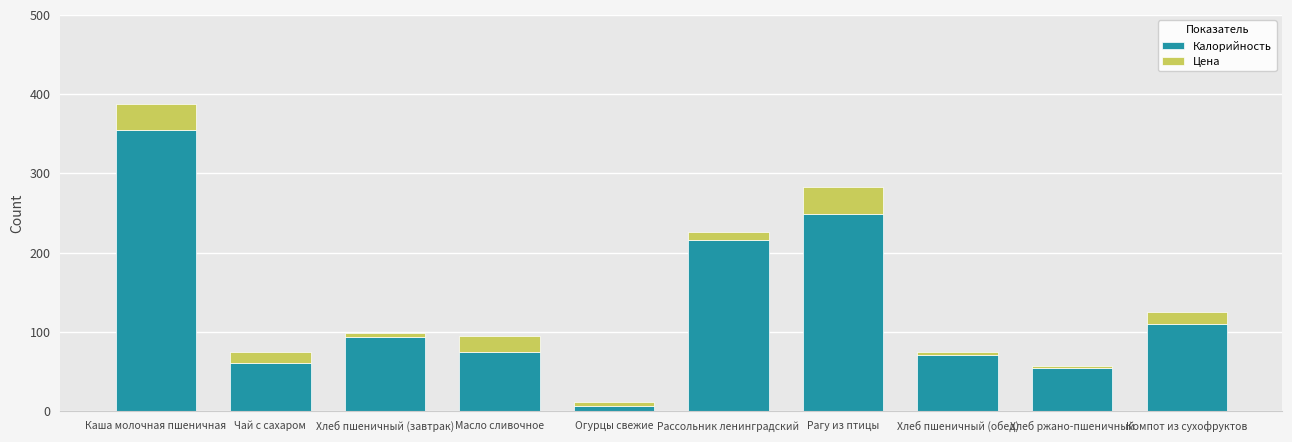

What is the sum of all Калорийность values?

1289.0